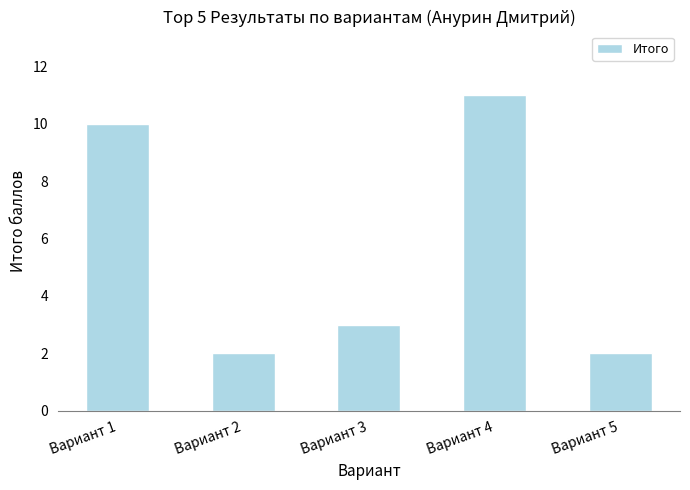

What is the change in value from Вариант 1 to Вариант 3?

-7